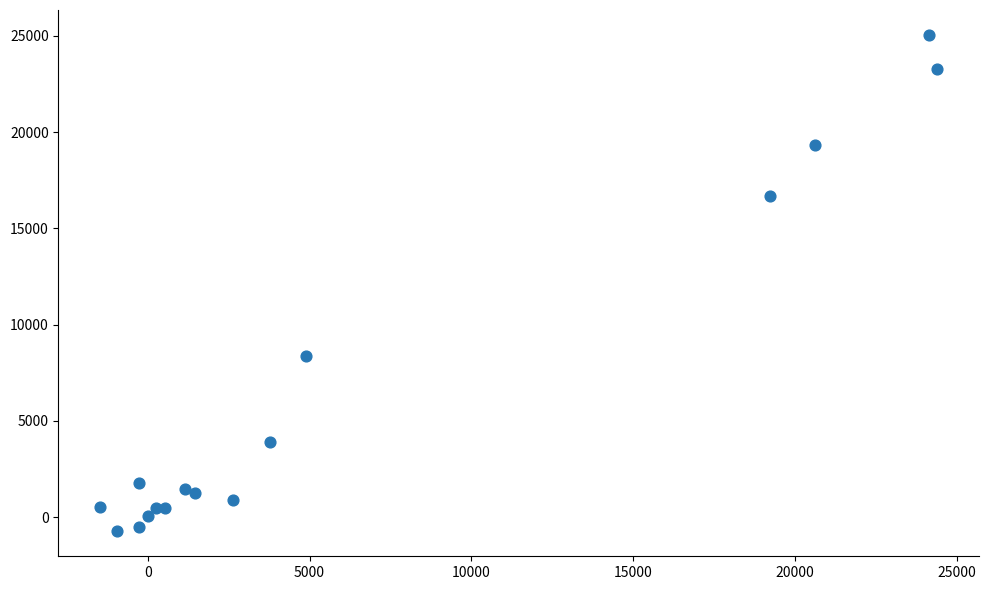

What Y value in the scatter plot is closest to 12159?

8351